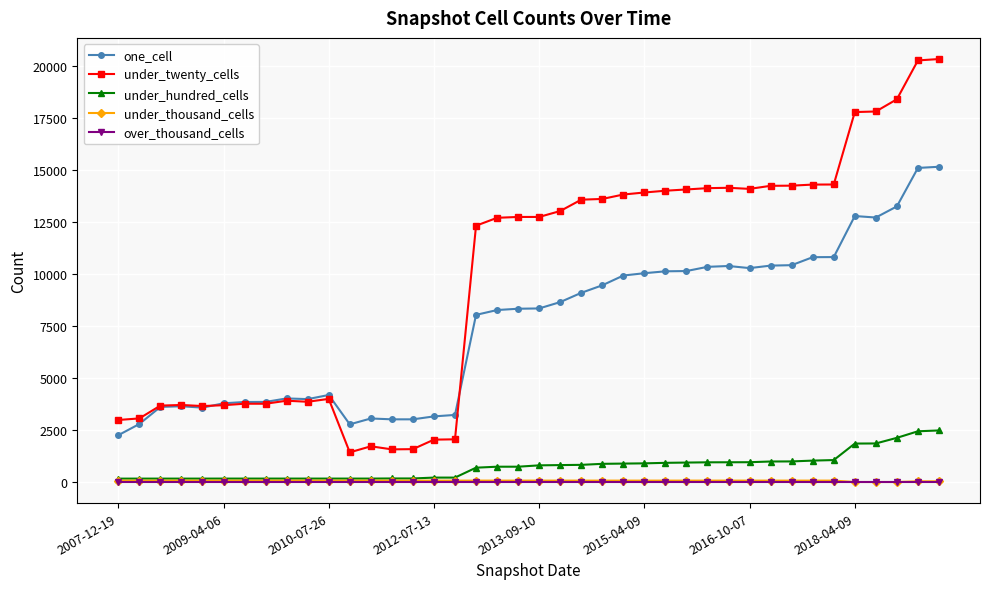

How many data points in under_hundred_cells are less than 800?

20